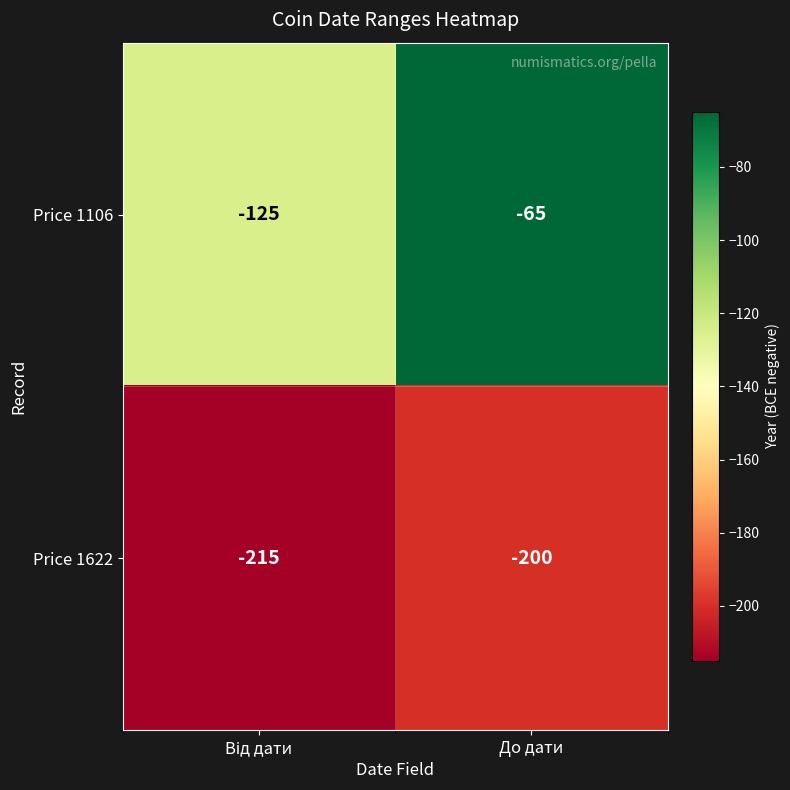

How many data points does each series have?

2